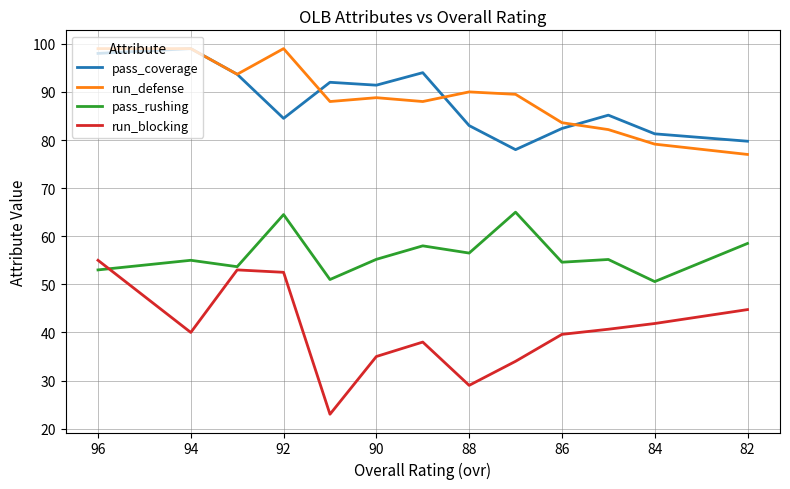

What is the greatest value displayed?

99.0